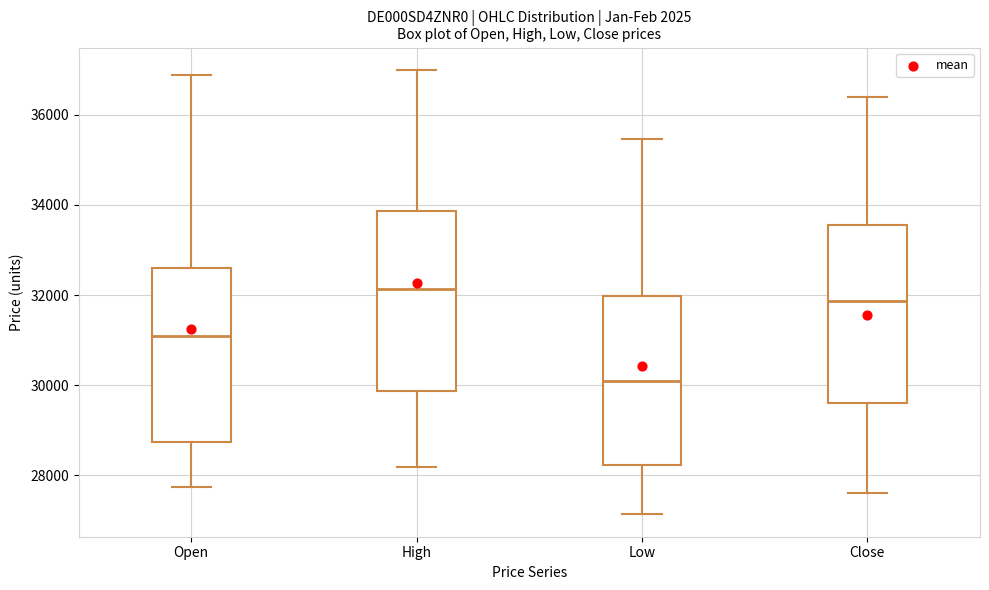

Reading left to right, read every box against the y-axis: the position of its median line, the range the box covers, and the ends of its whiskers. The values are not printed on the chart, so give them approximately, as read against the axis.

Open: median 31000, box 28800 to 32600, whiskers 27800 to 36800
High: median 32200, box 29800 to 33800, whiskers 28200 to 37000
Low: median 30000, box 28200 to 32000, whiskers 27200 to 35400
Close: median 31800, box 29600 to 33600, whiskers 27600 to 36400